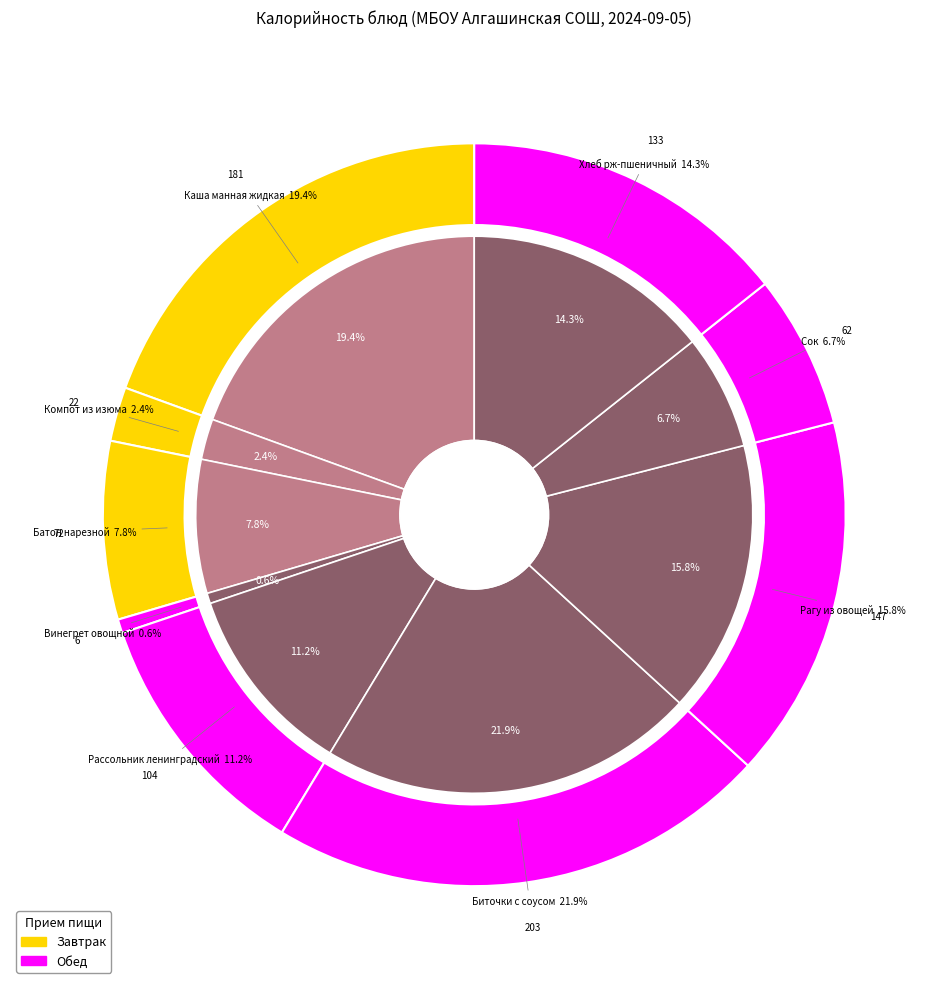

To the nearest percent, what percentage of the pie is Батон нарезной?

8%